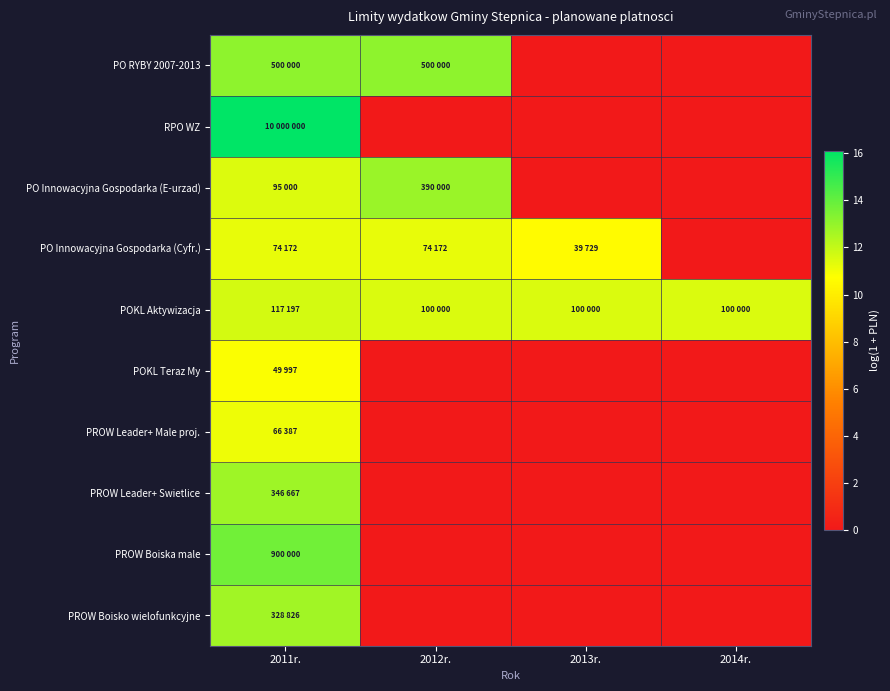

At how many categories does at least one series exceed 4?

4